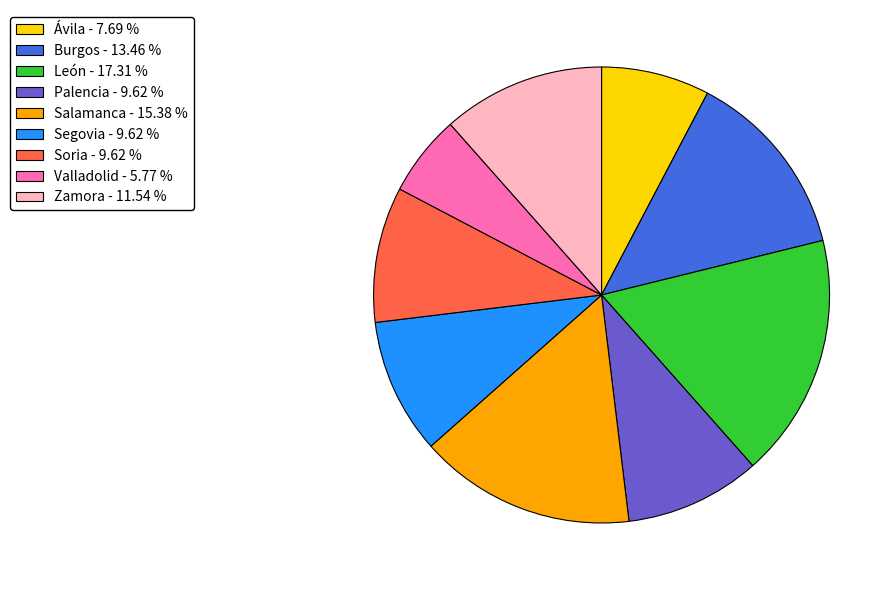

Do Soria and Burgos together represent more than half of the pie?

No